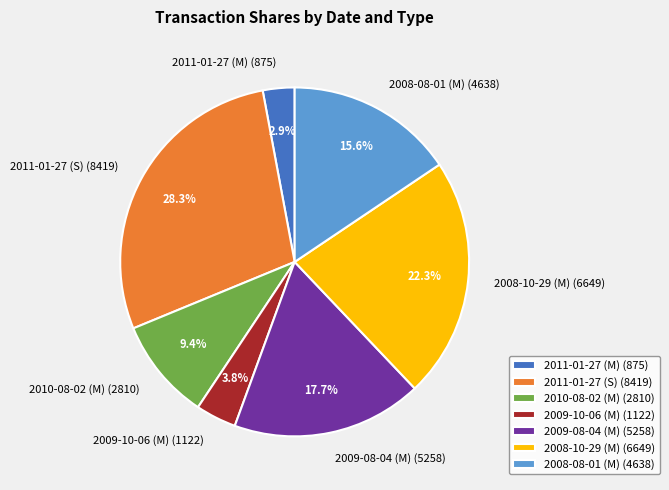

Combined, do 2011-01-27 (S) and 2008-08-01 (M) account for over 50%?

No